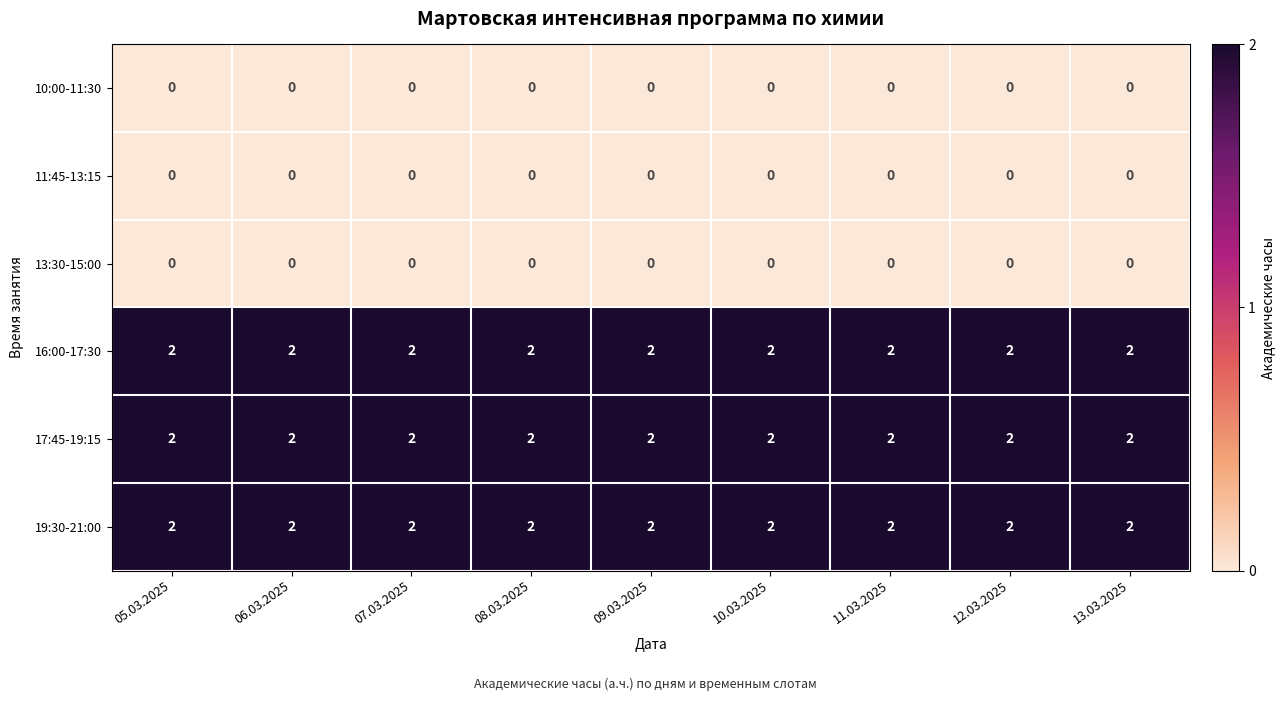

What is the sum of the 17:45-19:15 values at 13.03.2025 and 06.03.2025?

4